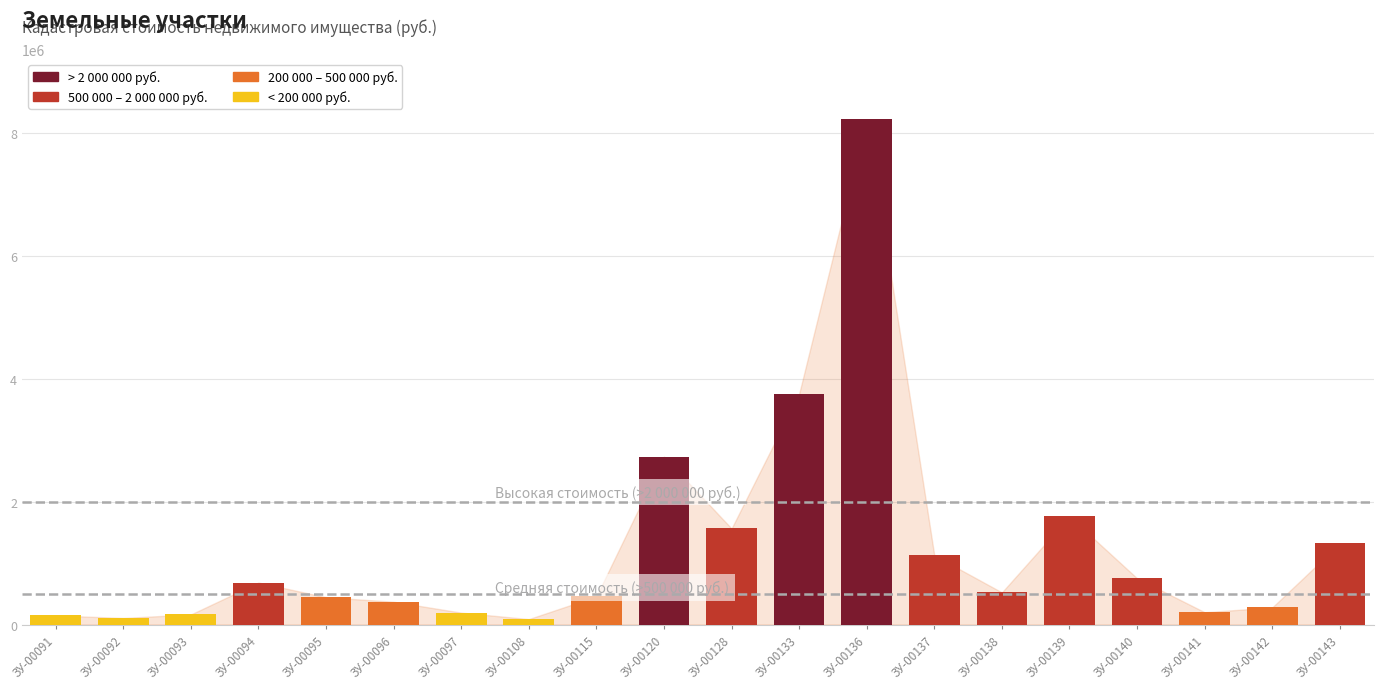

What is the average value?

1245489.8